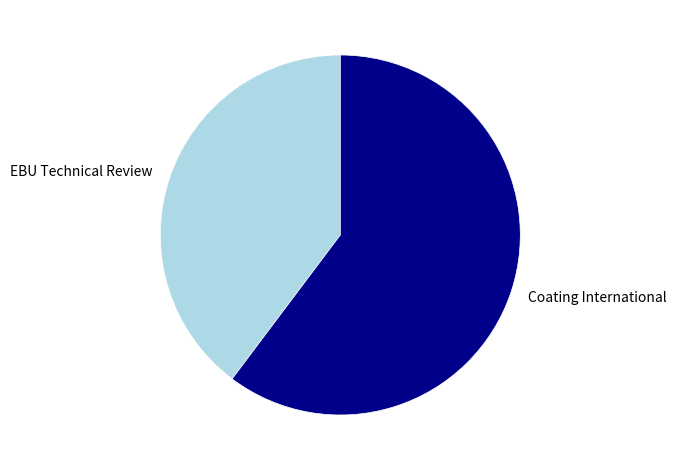

Approximately how many times larger is the value at EBU Technical Review compared to Coating International?

0.7